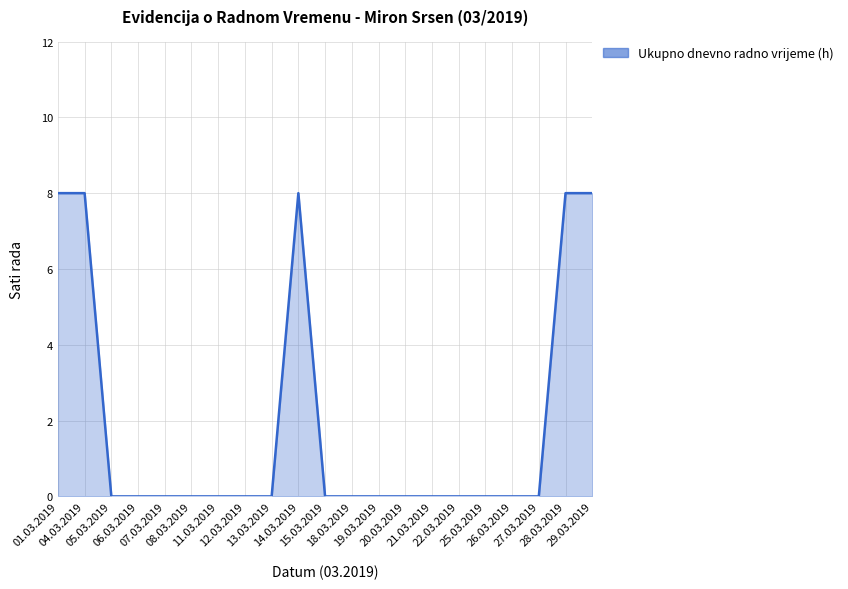

What is the greatest value displayed?

8